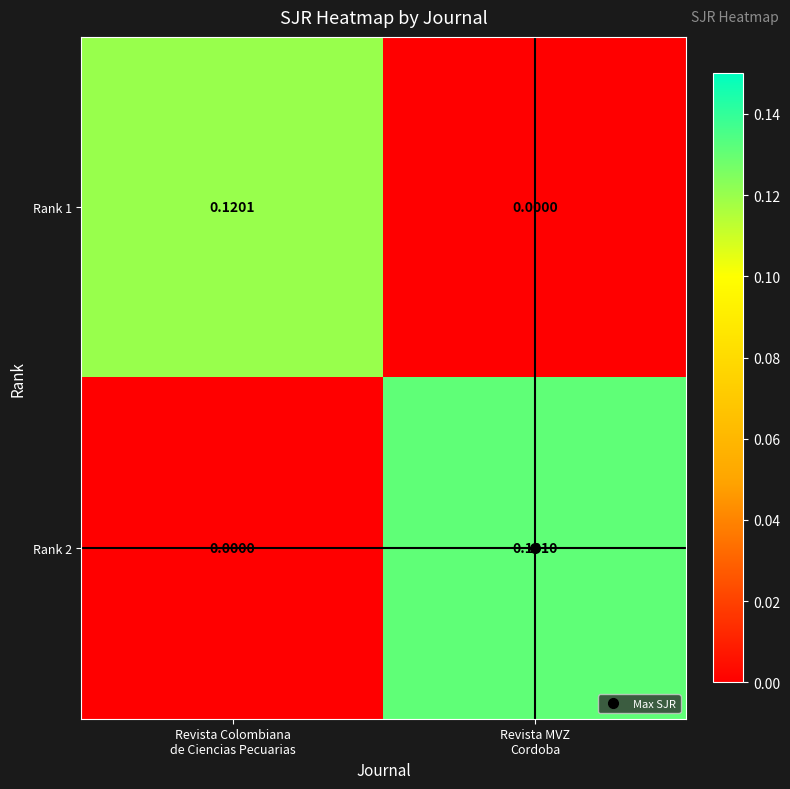

Rank the series by their maximum value, from lowest to highest.

Rank 1, Rank 2